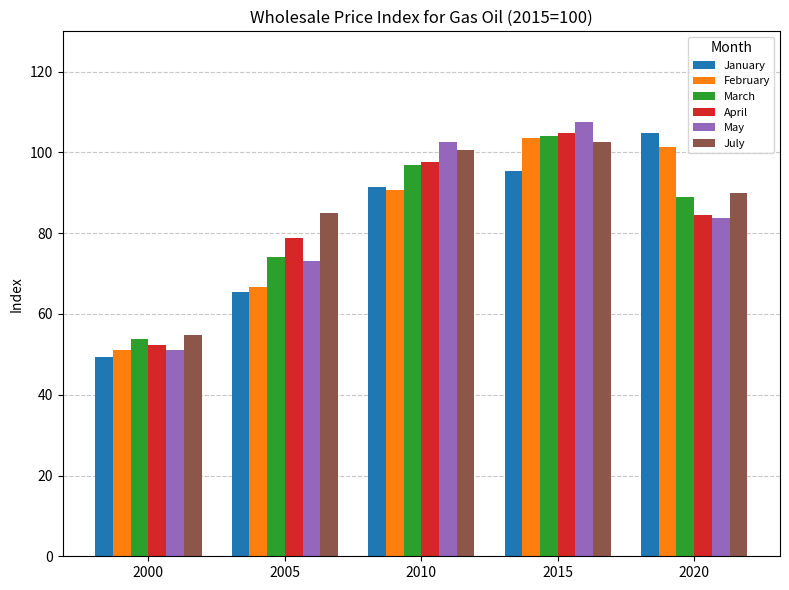

Reading right to left, transcribe all the data shown in this chart.

January: 2020=104.9	2015=95.4	2010=91.4	2005=65.4	2000=49.3
February: 2020=101.4	2015=103.6	2010=90.7	2005=66.7	2000=51.0
March: 2020=89.0	2015=104.1	2010=96.9	2005=74.2	2000=53.7
April: 2020=84.5	2015=104.9	2010=97.6	2005=78.8	2000=52.3
May: 2020=83.7	2015=107.5	2010=102.6	2005=73.1	2000=51.2
July: 2020=89.9	2015=102.7	2010=100.7	2005=85.1	2000=54.7